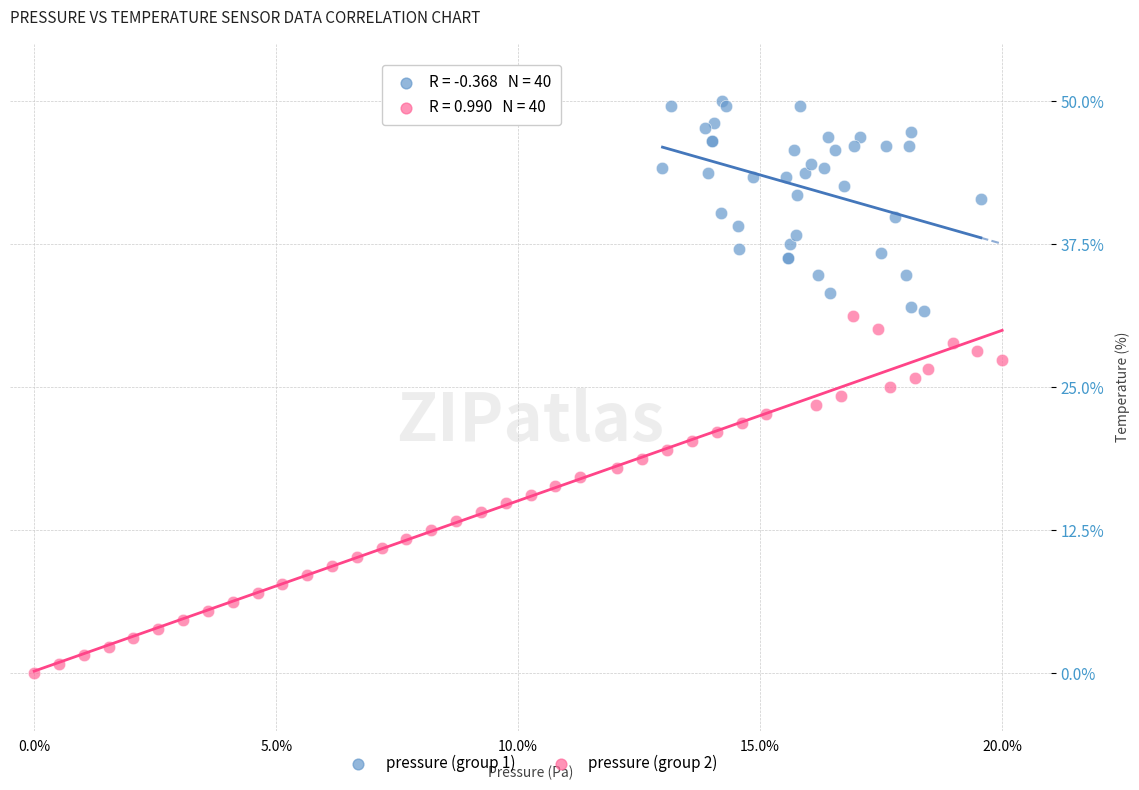

Which series has the largest Y range (max minus min)?

pressure (group 2)